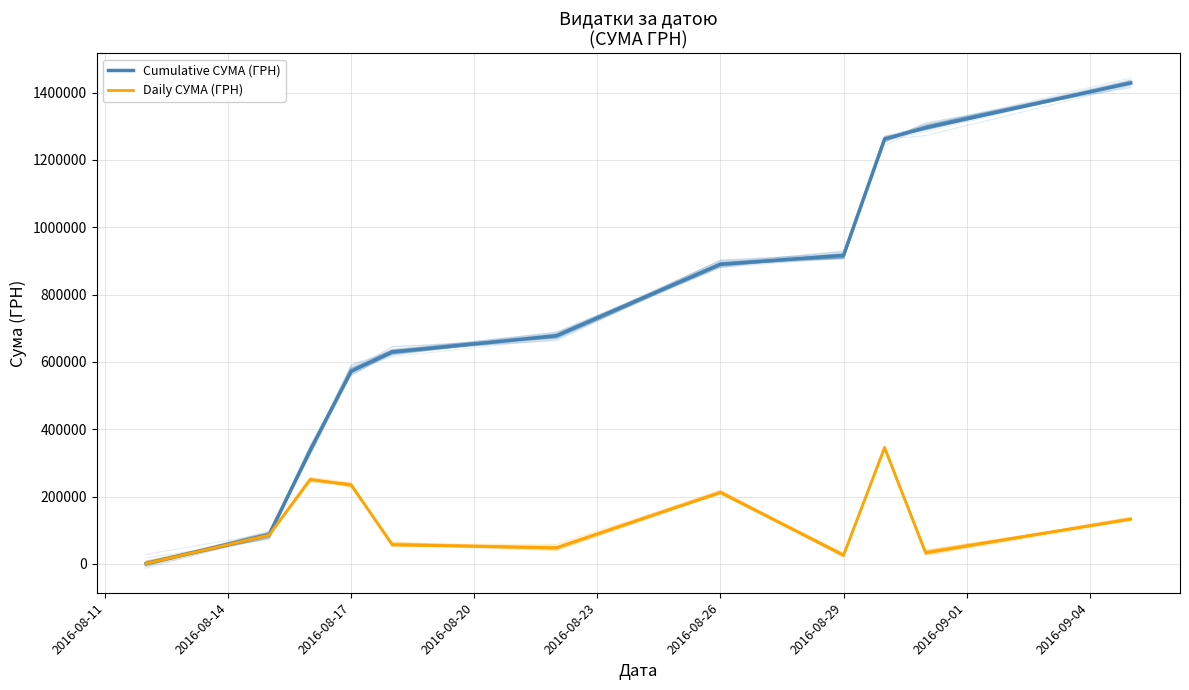

What is the smallest value displayed?

998.2